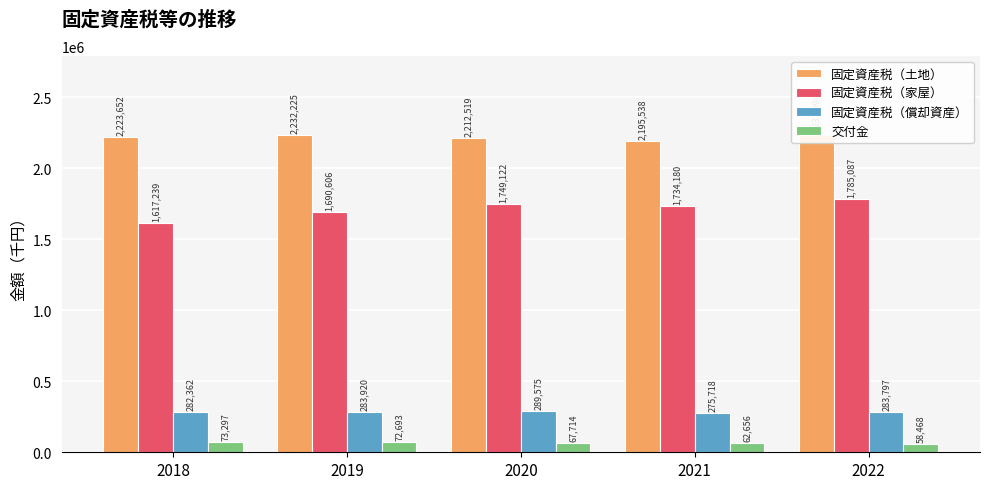

How many groups of bars are there?

5